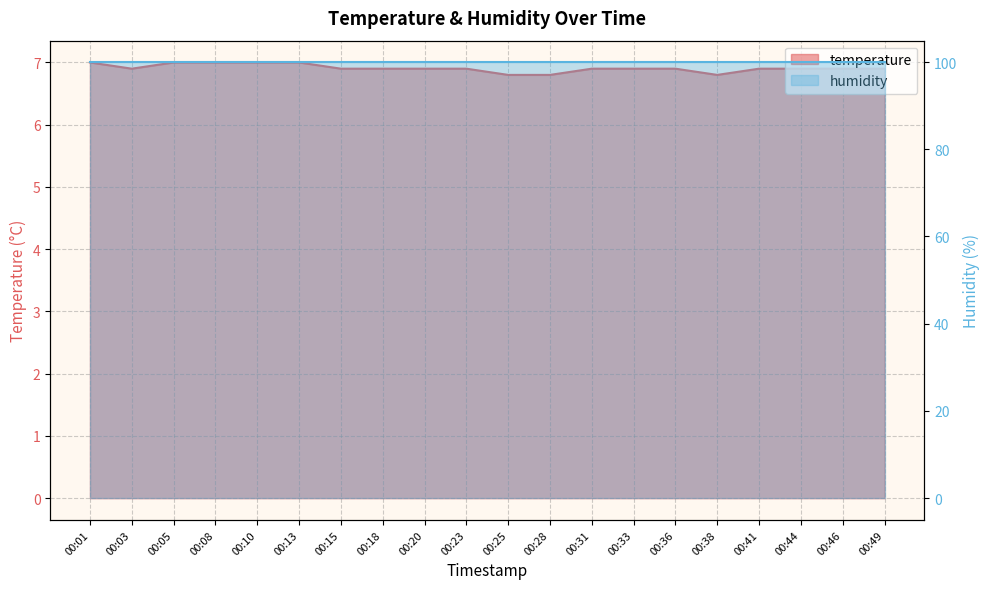

How many categories are shown in the chart?

20